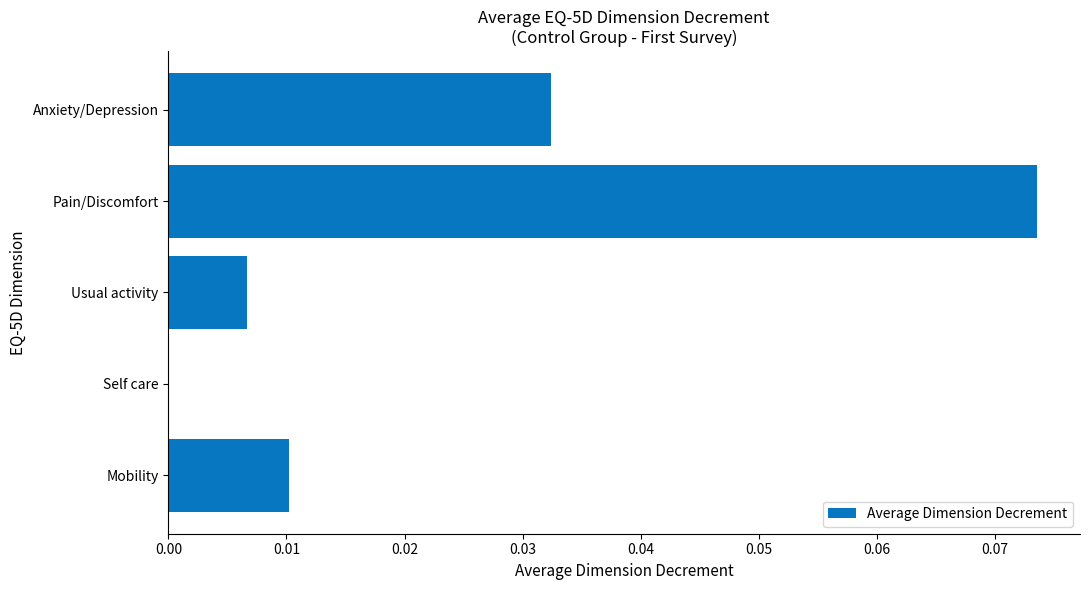

What is the change in value from Mobility to Pain/Discomfort?

+0.1